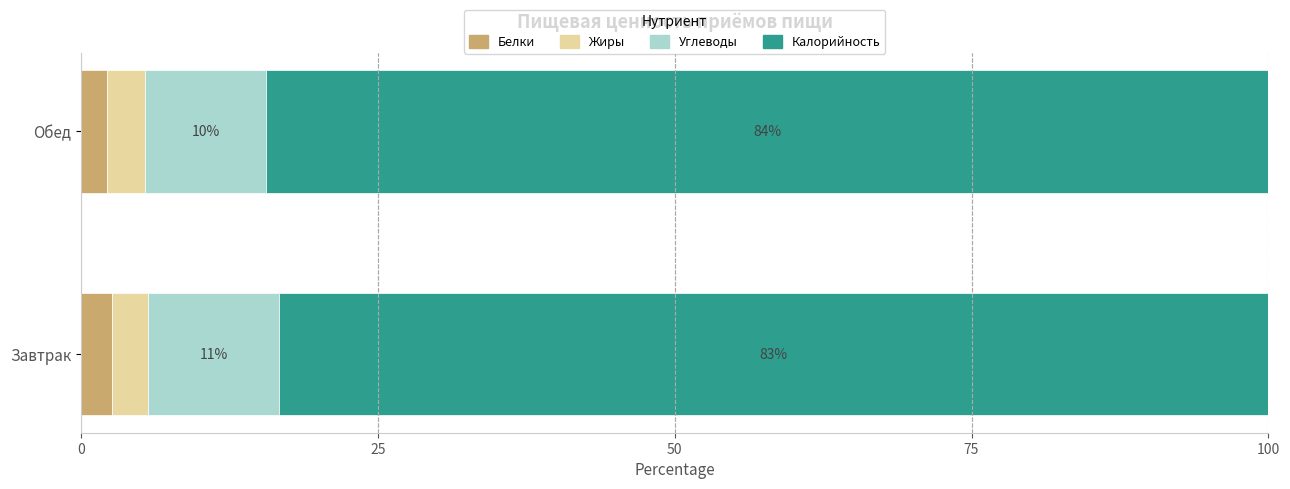

What is the maximum value for Белки?

2.6